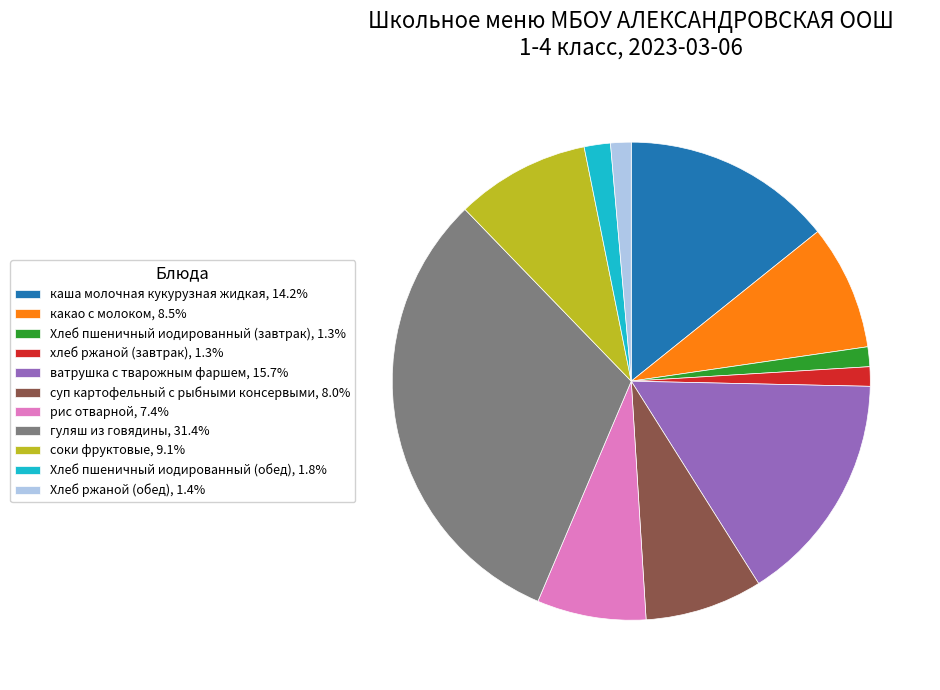

Is какао с молоком the majority of the pie?

No